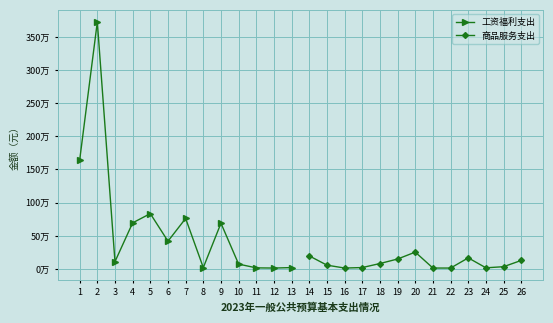

True or false: 商品服务支出 has a value of 18187.8 at 16.

False